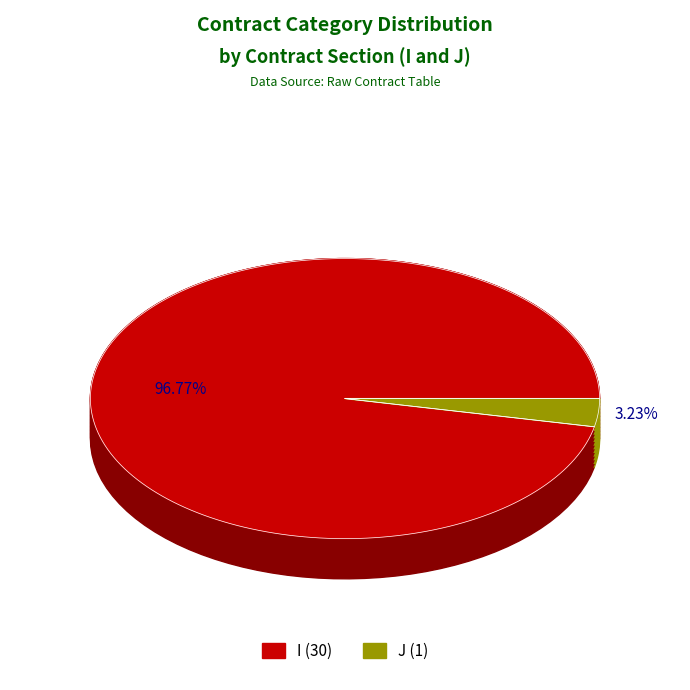

To the nearest percent, what is the difference between the largest and smallest slice percentages?

94%